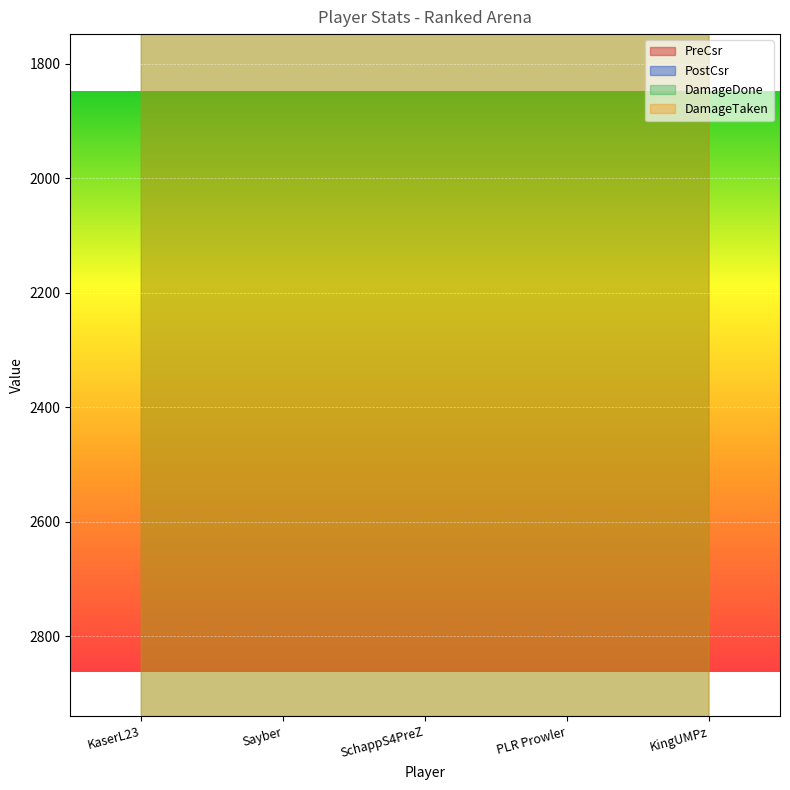

What is the difference between the second highest and second lowest values in the PreCsr series?

21